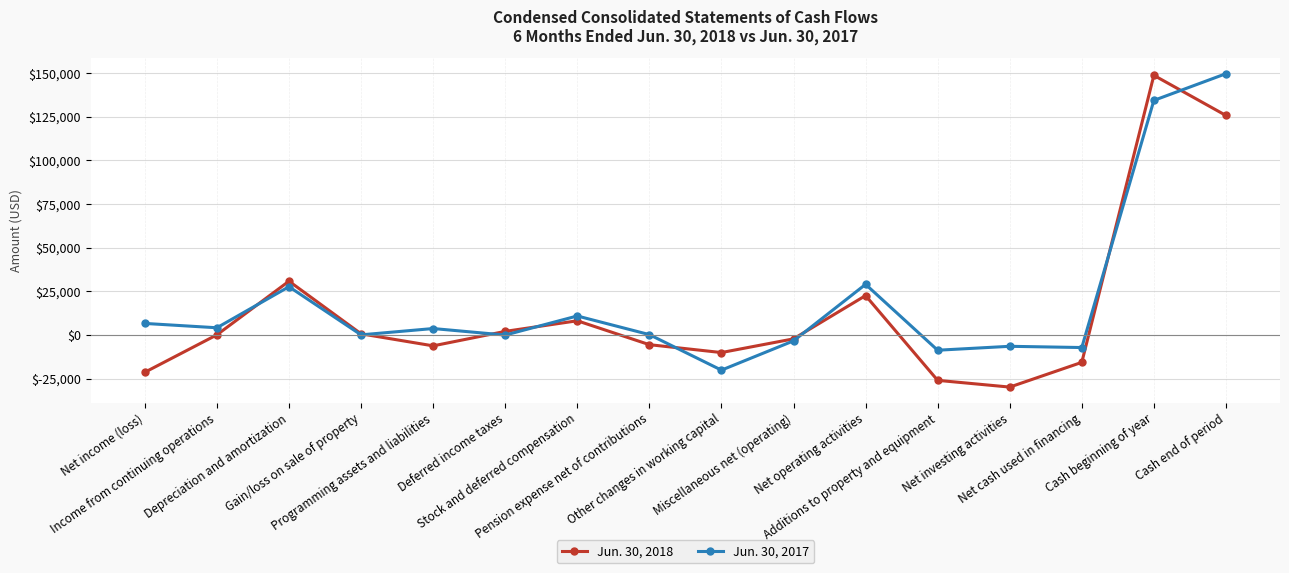

Which series has the widest spread of values?

Jun. 30, 2018